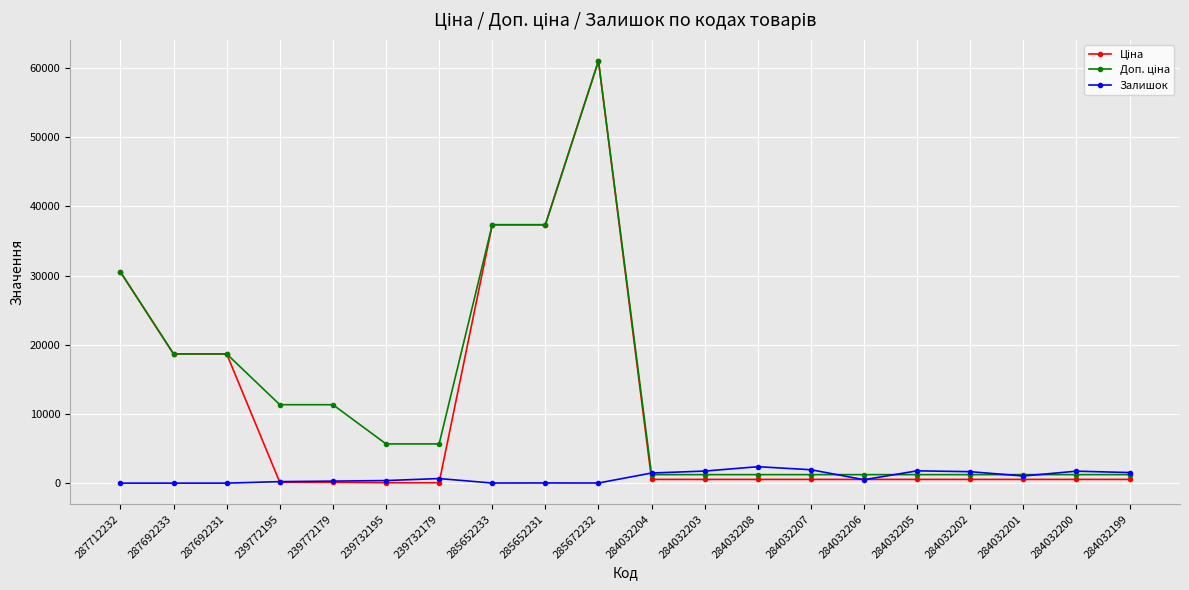

True or false: Залишок has more than 2 interior local peaks.

True